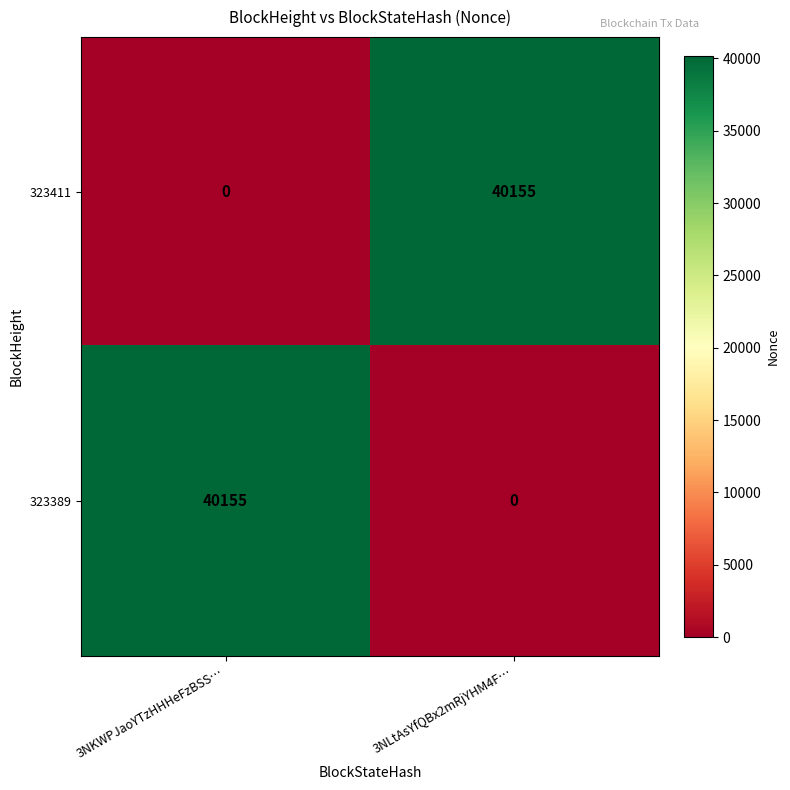

What is the difference between the highest and lowest values at 3NKWPJaoYTzHHHeFzBSS…?

40155